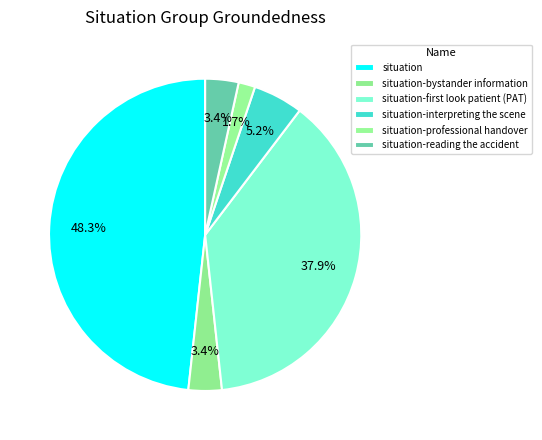

Count the number of slices in the pie.

6